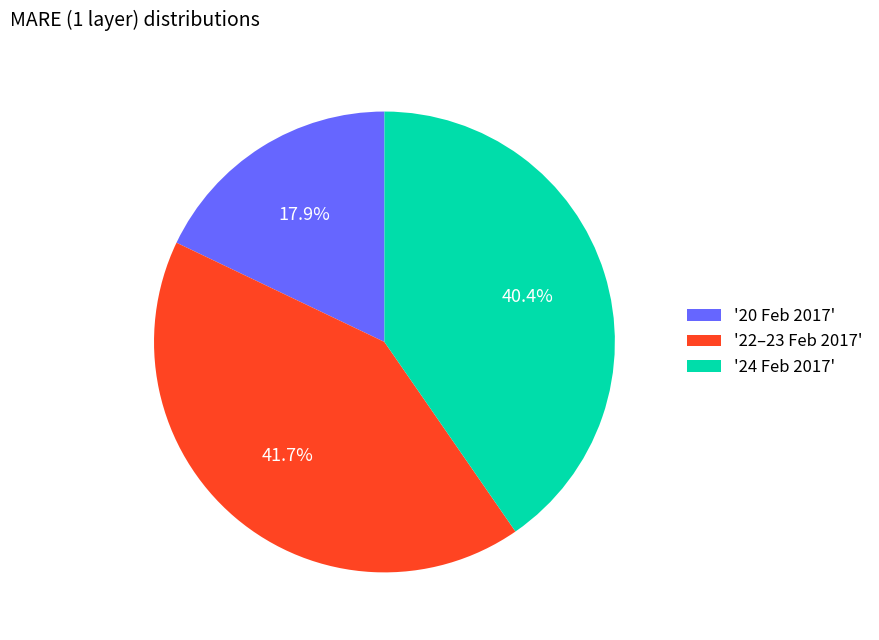

Count the number of slices in the pie.

3